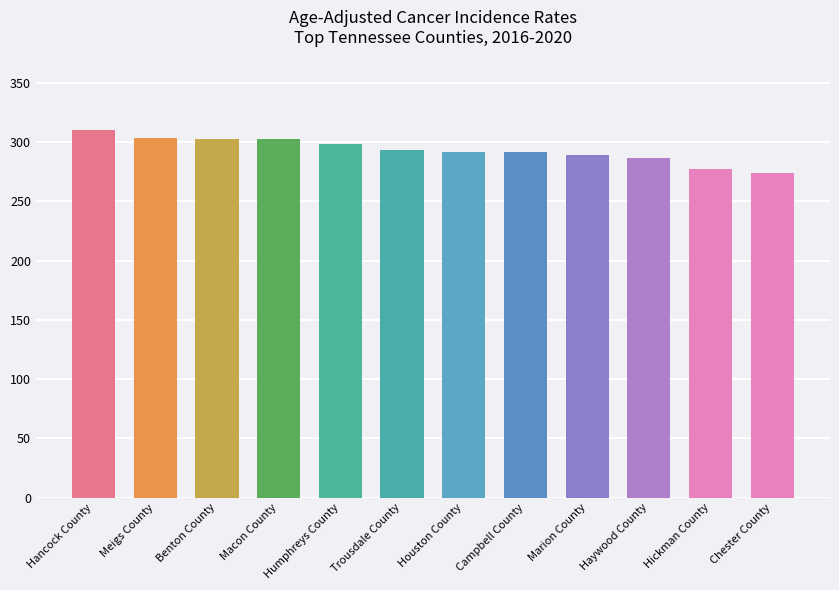

What is the difference between the maximum and second lowest values?

33.1